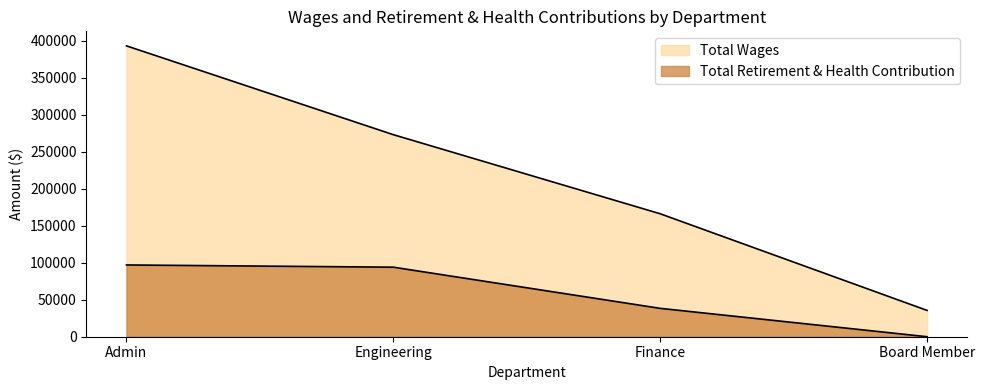

Is the value of Total Wages at Finance greater than the value of Total Retirement & Health Contribution at Board Member?

Yes